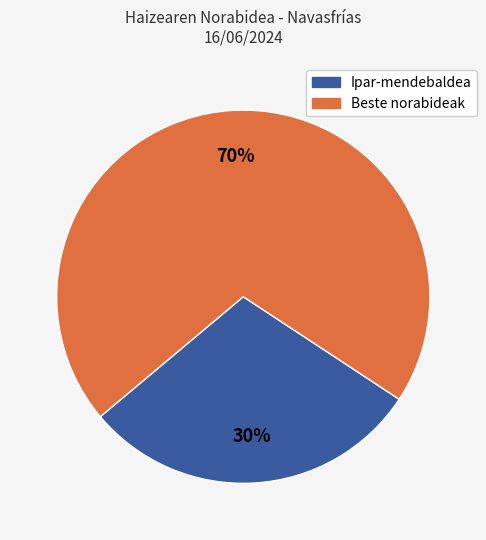

To the nearest percent, what is the average slice percentage?

50%